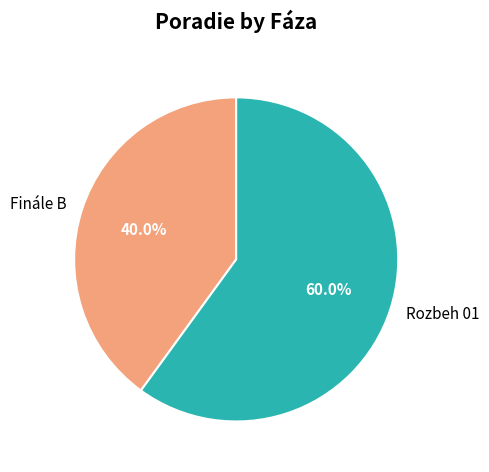

The Finále B slice represents 53% of the pie. True or false?

False